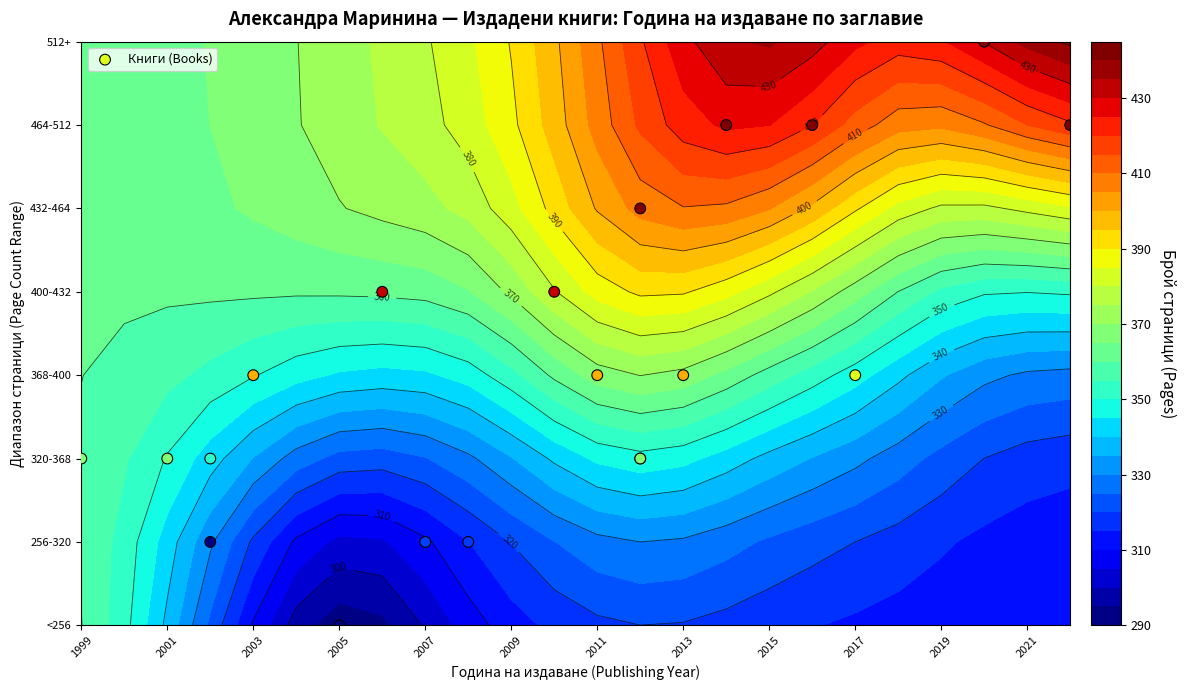

How many positive values are there?

19